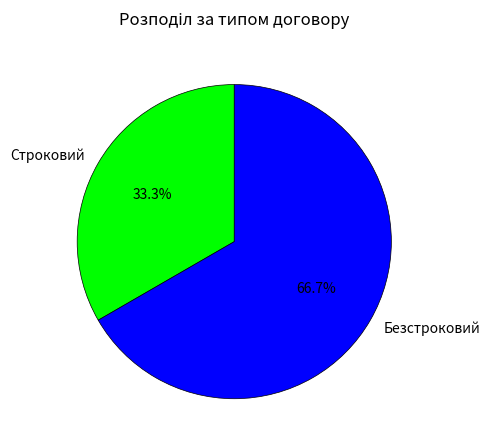

True or false: Строковий accounts for 33% of the total.

True